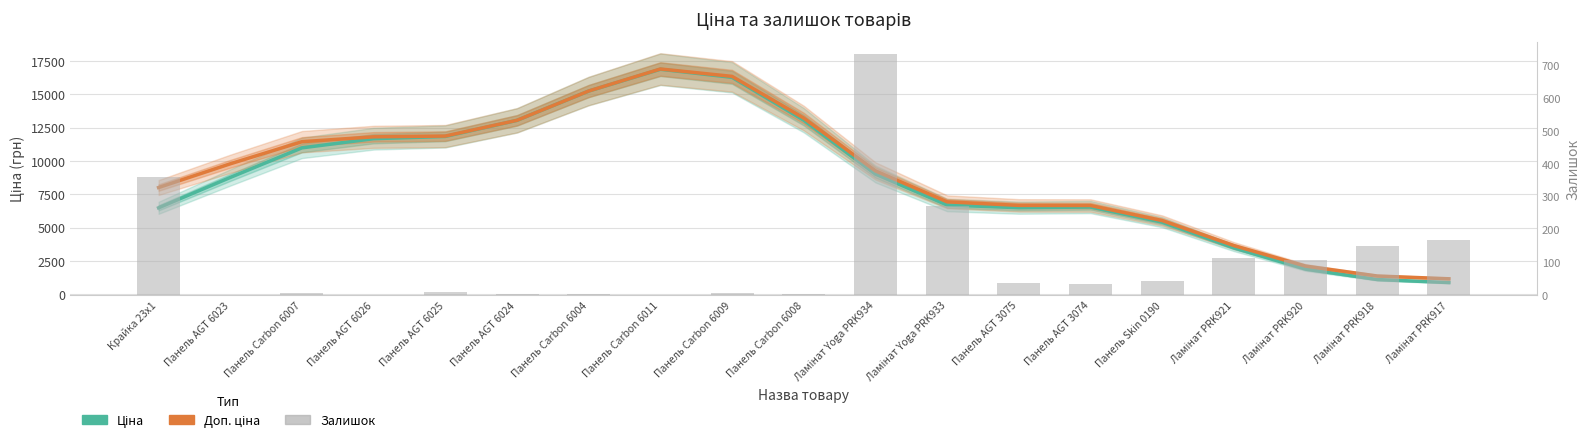

Rank the series by their maximum value, from highest to lowest.

Доп. ціна, Ціна, Залишок